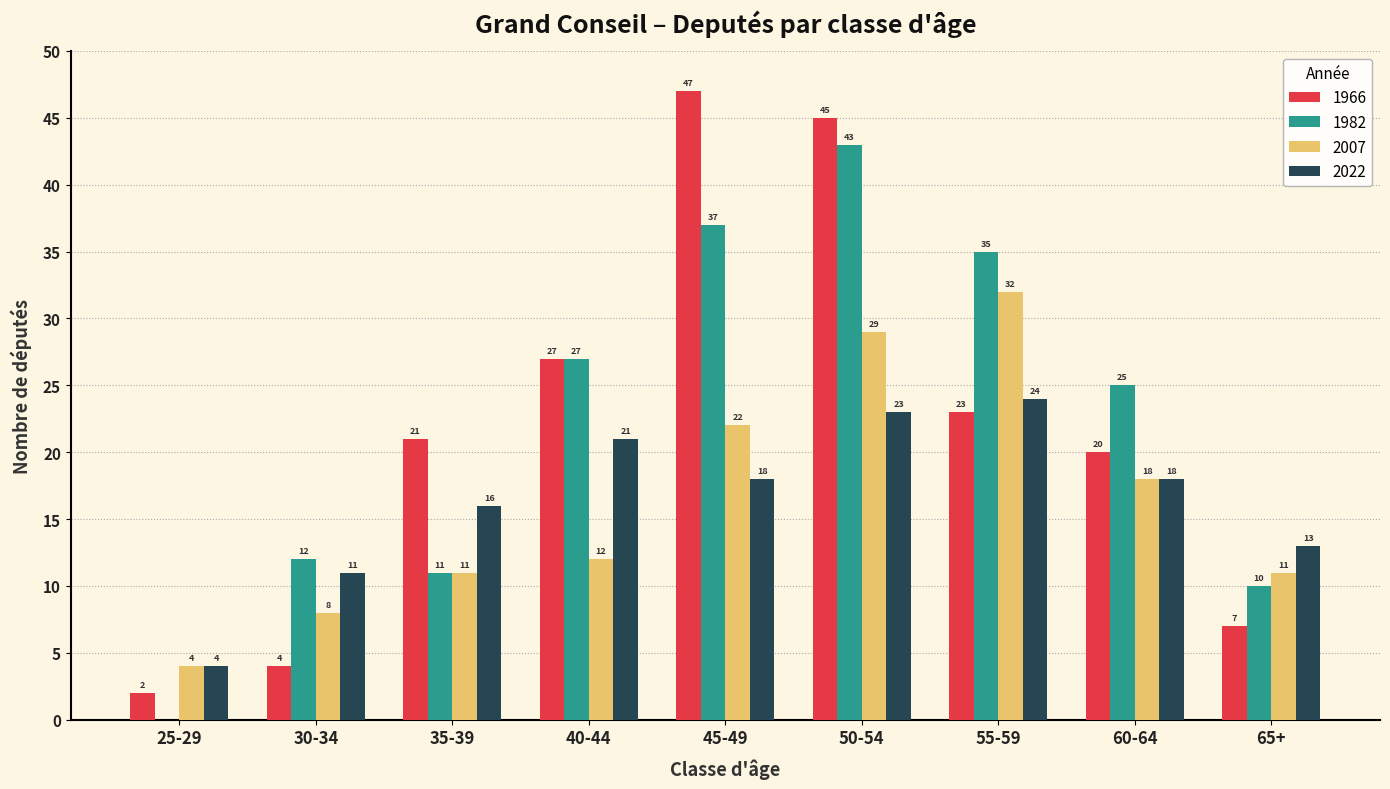

What is the sum of all 2022 values?

148